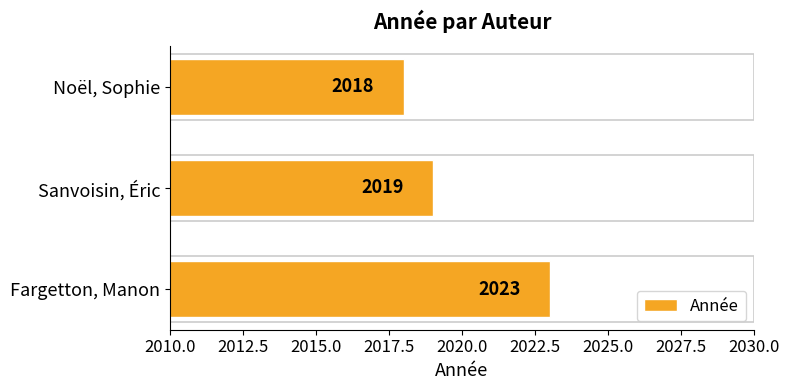

What is the change in value from Fargetton, Manon to Noël, Sophie?

-5